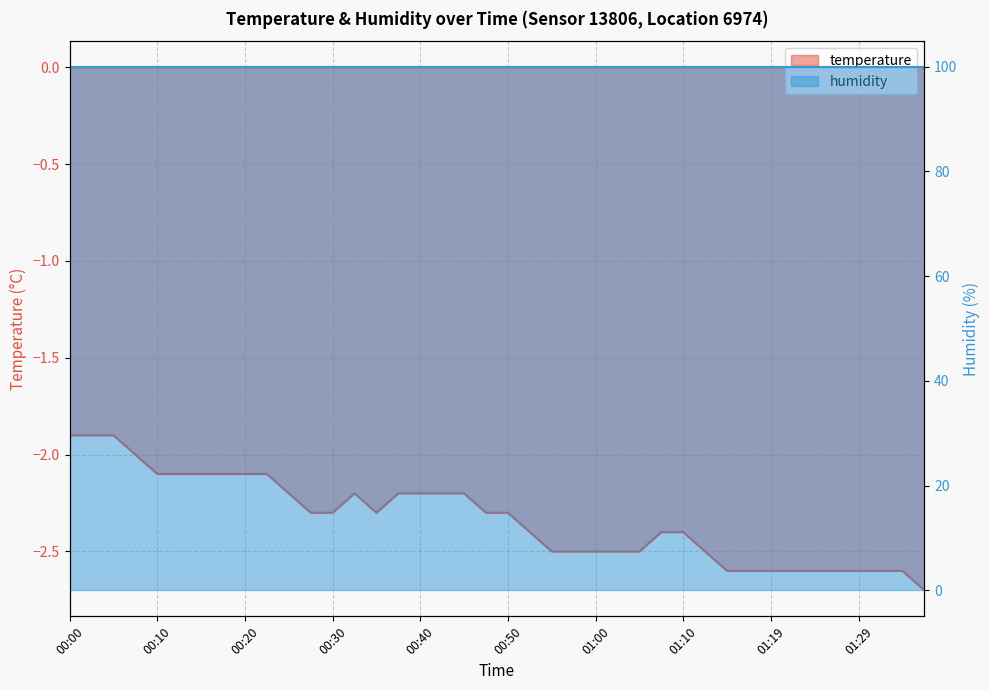

Rank the categories by value from lowest to highest.

01:37, 01:14, 01:17, 01:19, 01:22, 01:24, 01:27, 01:29, 01:32, 01:34, 00:55, 00:57, 01:00, 01:02, 01:05, 01:12, 00:52, 01:07, 01:10, 00:28, 00:30, 00:35, 00:47, 00:50, 00:25, 00:32, 00:37, 00:40, 00:42, 00:45, 00:10, 00:13, 00:15, 00:18, 00:20, 00:23, 00:08, 00:00, 00:03, 00:05